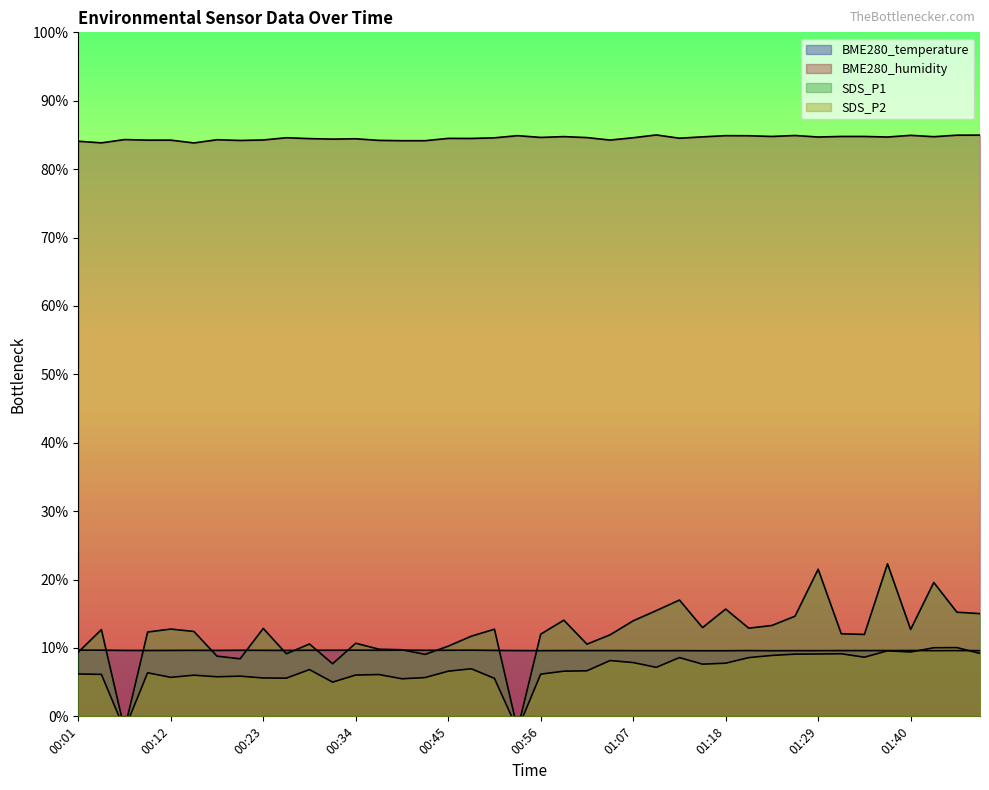

Is it true that BME280_humidity equals 84.6 at 01:02?

True